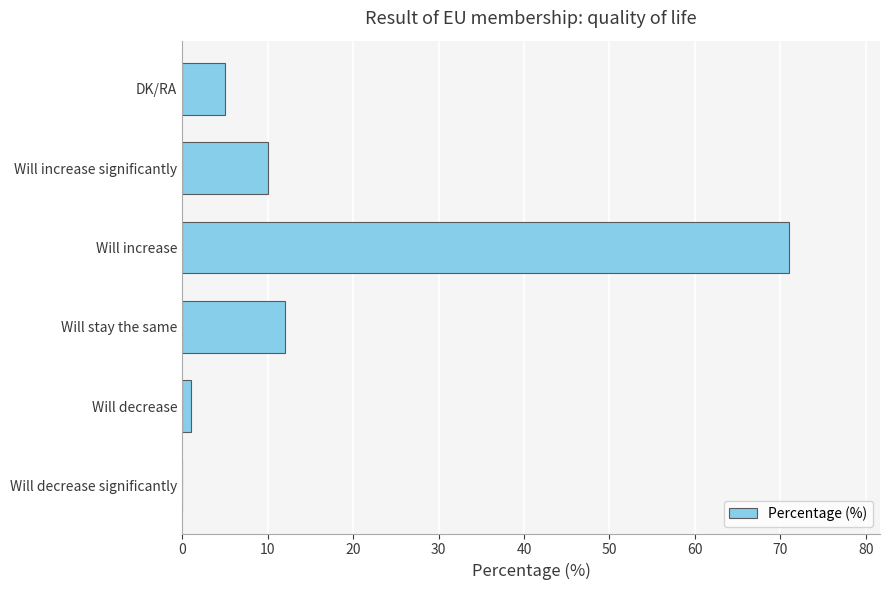

Reading bottom to top, what are all the values shown in this chart?

Will decrease significantly=0	Will decrease=1	Will stay the same=12	Will increase=71	Will increase significantly=10	DK/RA=5